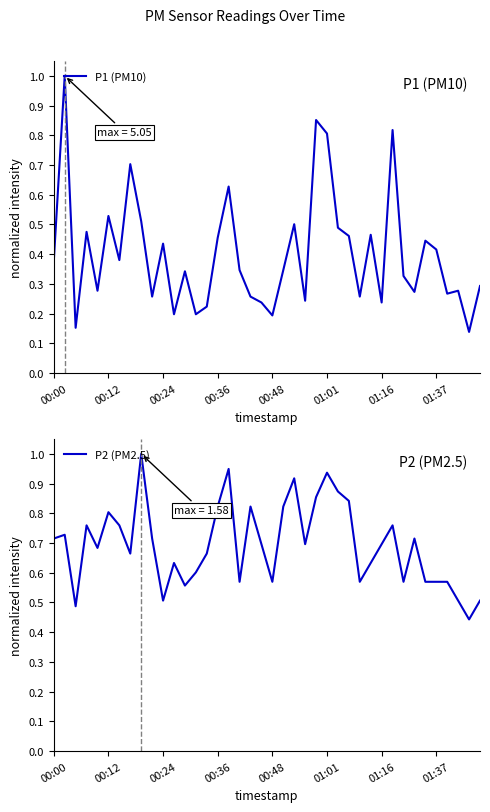

What is the highest value of the P2 (PM2.5) series?

1.0